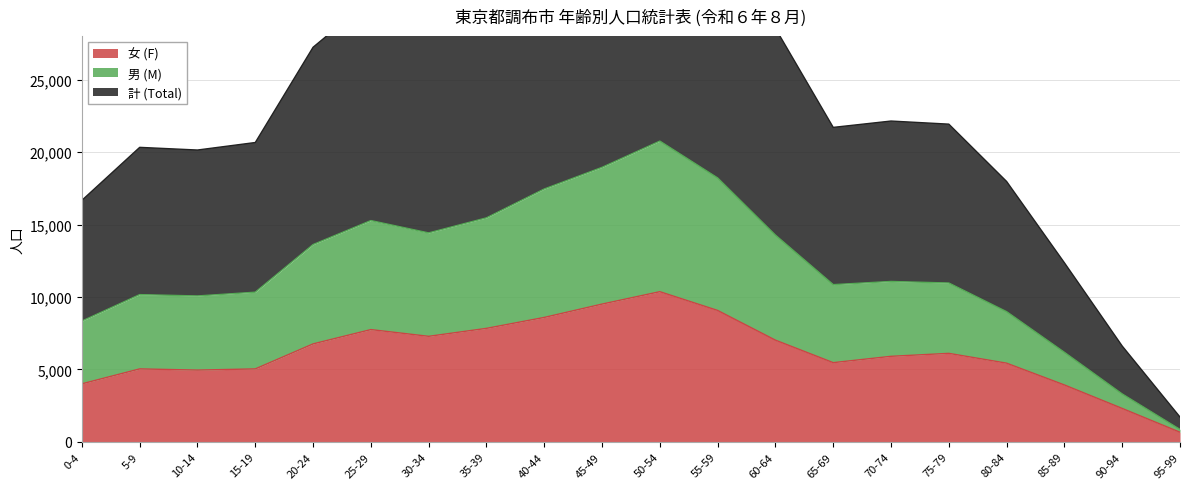

What is the spread (max minus min) of values at 5-9?

15289